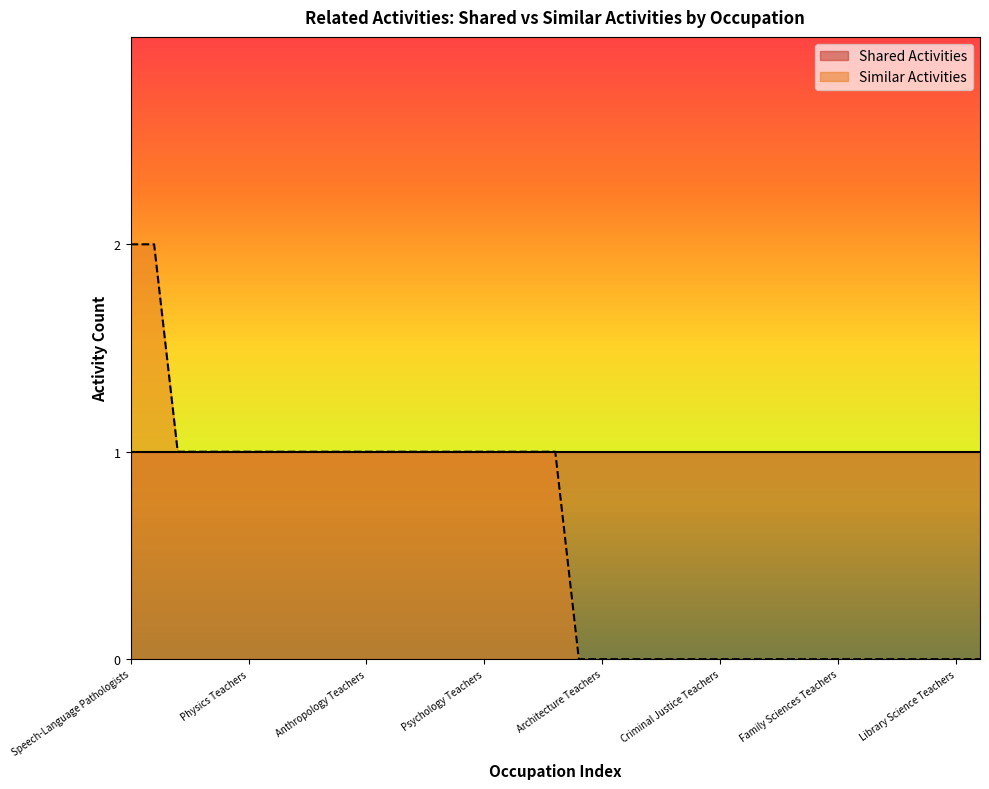

The chart shows a value of 0 at Family Sciences Teachers. True or false?

True